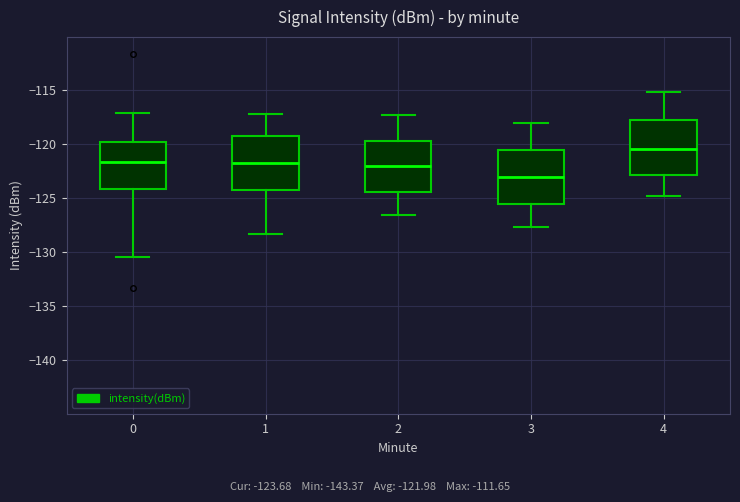

Where is the upper edge of the box at x = 0 on the y-axis? The values are not printed on the chart, so give them approximately, as read against the axis.

-120.0